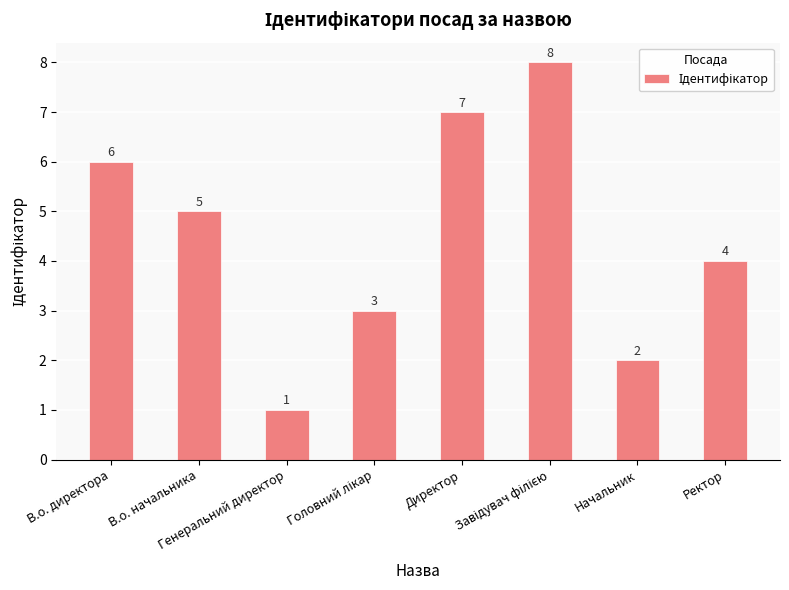

What is the label of the 8th bar from the left?

Ректор